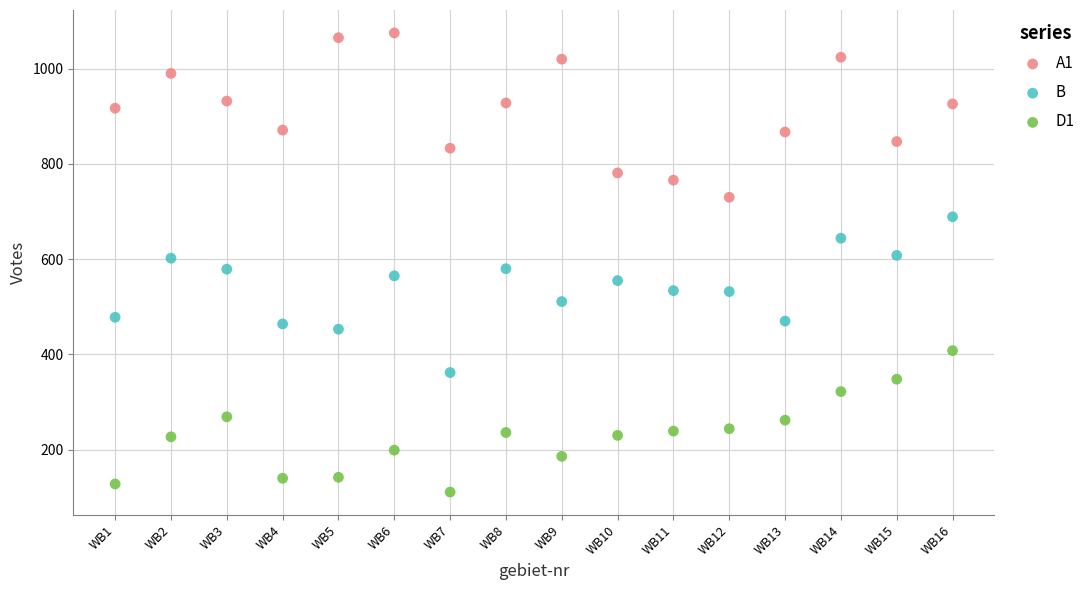

Which series reaches the minimum Y coordinate?

D1